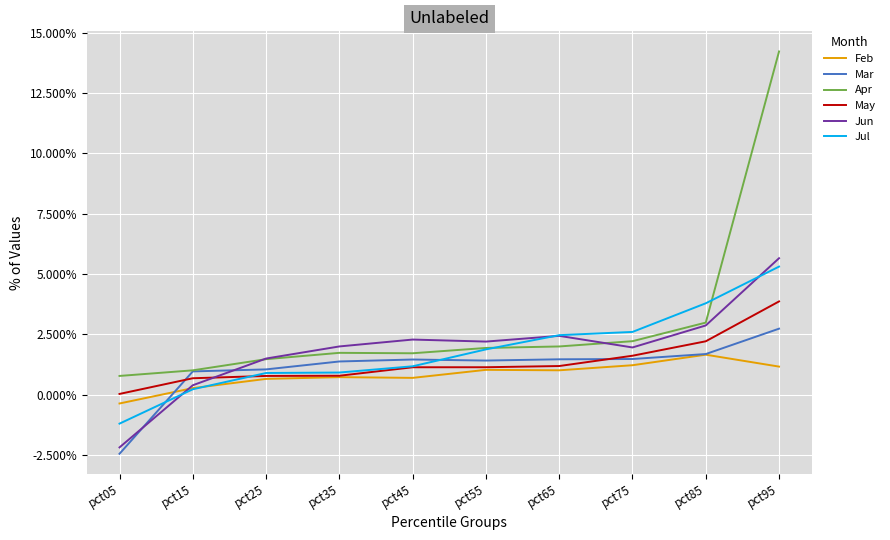

Does the chart display data point markers on the line(s)?

No